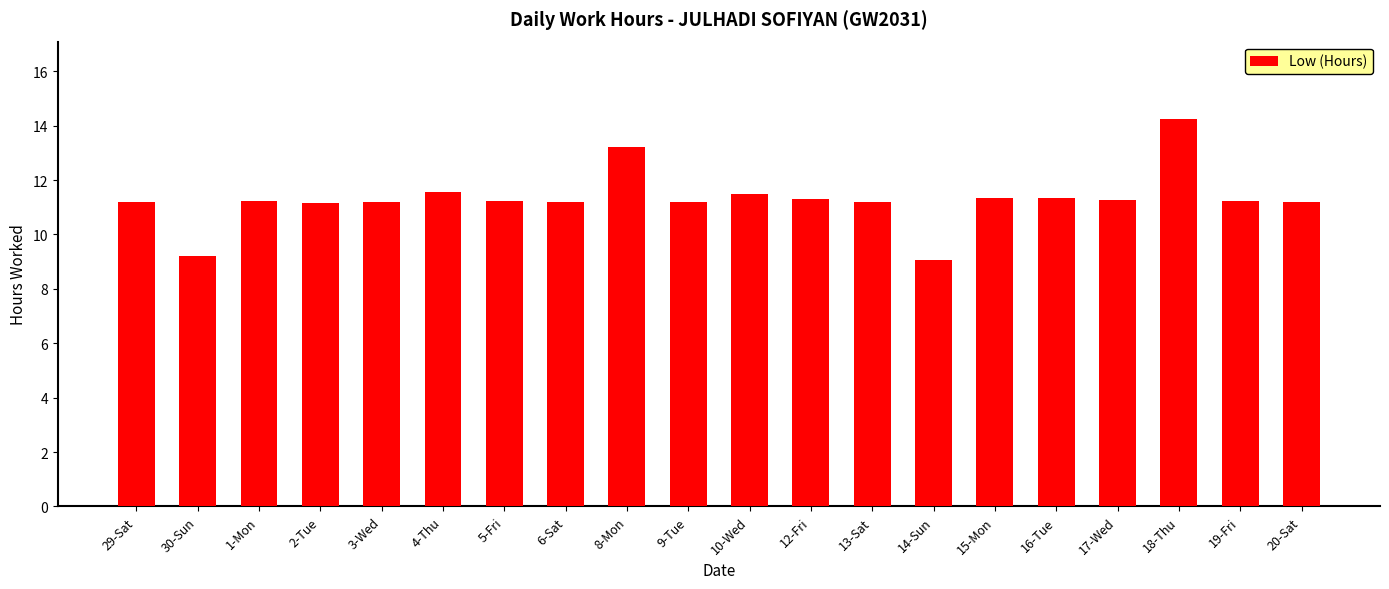

What is the label of the 10th bar from the right?

10-Wed